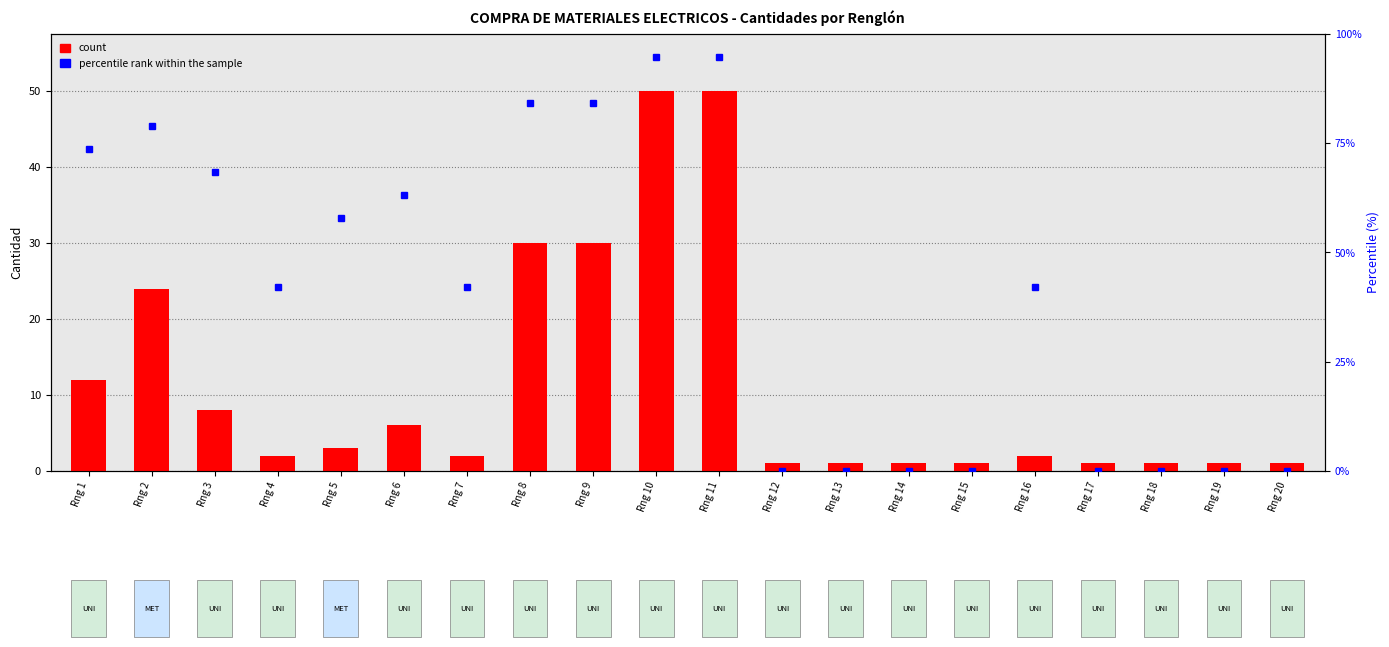

Which label corresponds to the largest value in the chart?

Rng 10